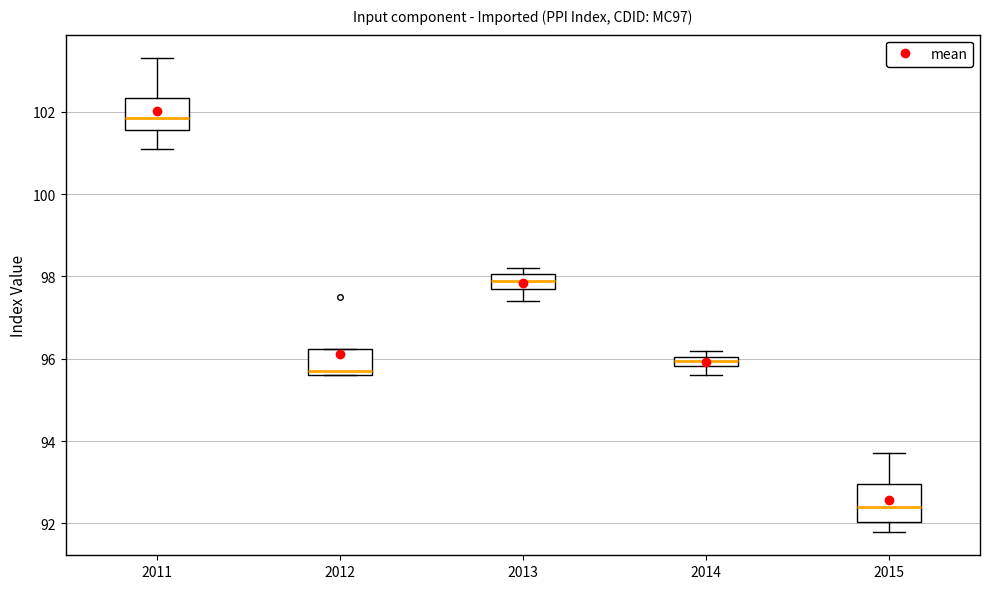

Where does the upper whisker of the box at x = 2015 end on the y-axis? The values are not printed on the chart, so give them approximately, as read against the axis.

93.8